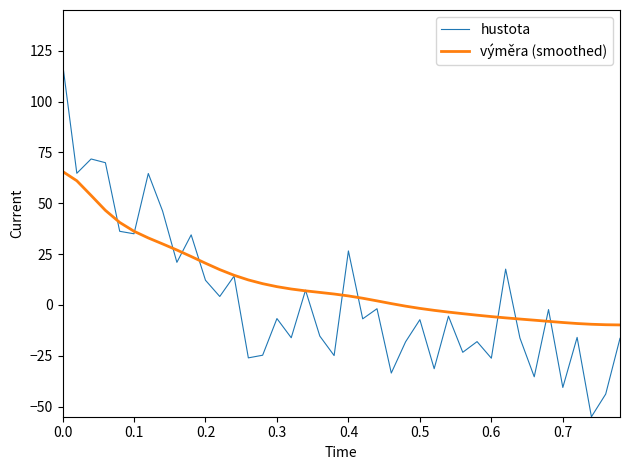

What are all the series names shown in the legend?

hustota, výměra (smoothed)